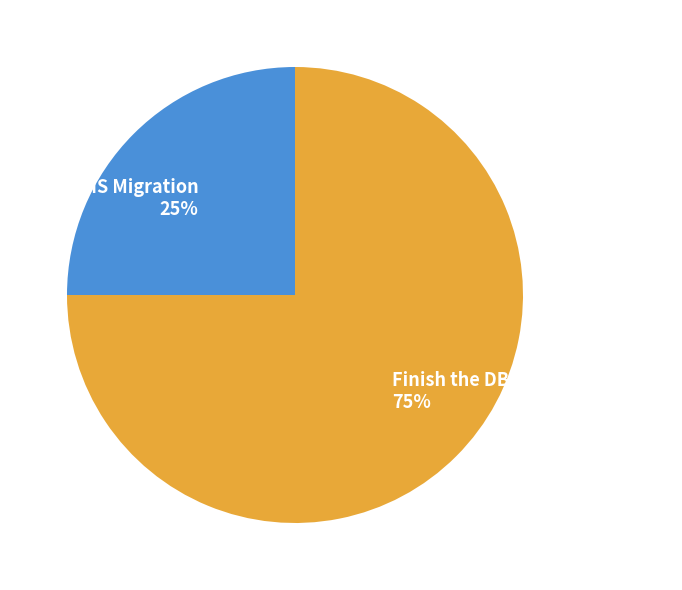

What is the smallest slice in the pie chart?

fCMS Migration